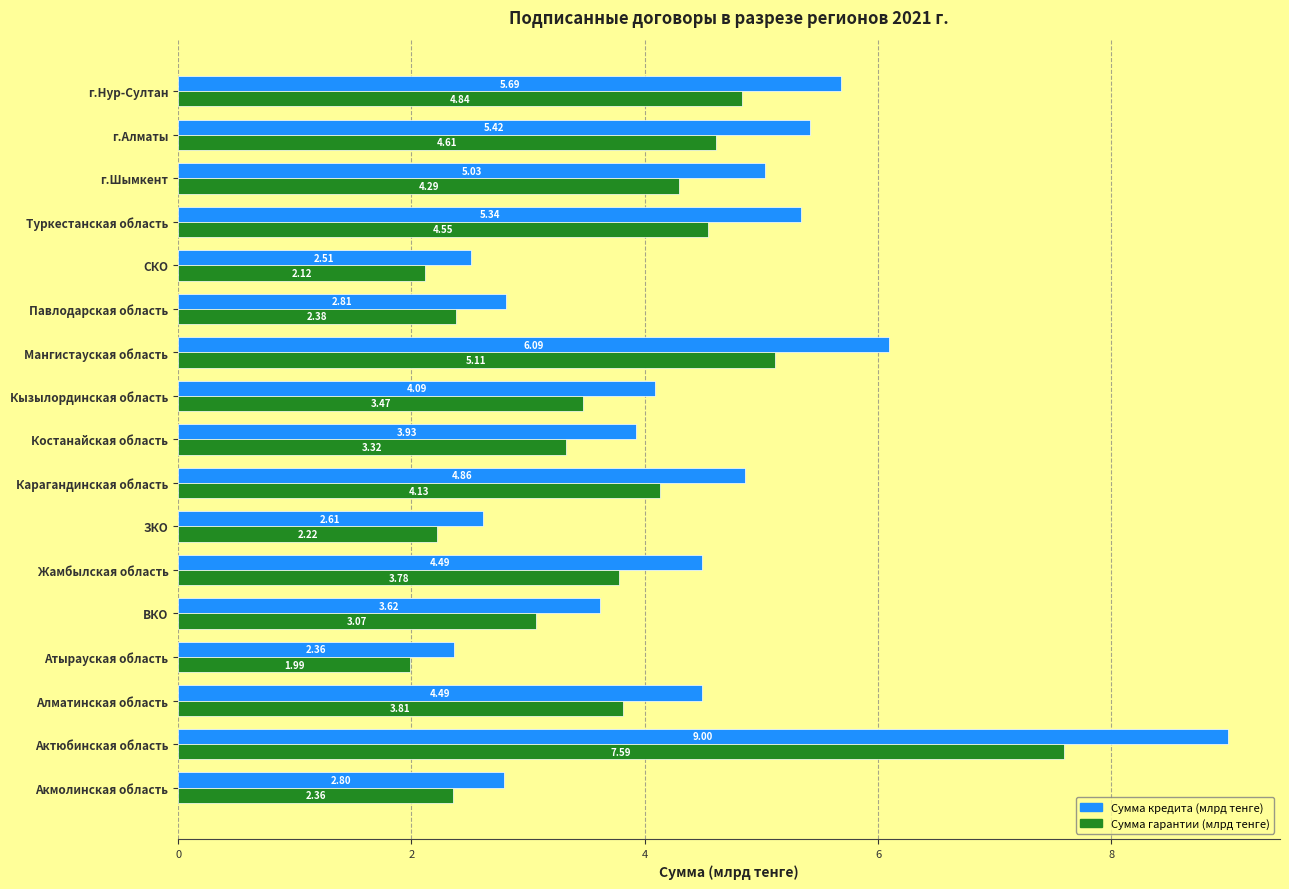

At which category does the chart reach its peak across all series?

Актюбинская область